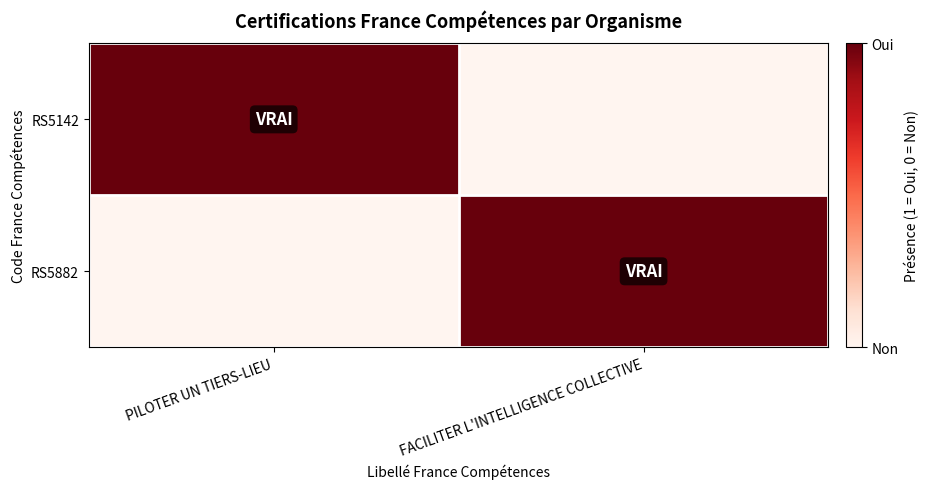

Between PILOTER UN TIERS-LIEU and FACILITER L'INTELLIGENCE COLLECTIVE, which series saw the biggest shift?

RS5142